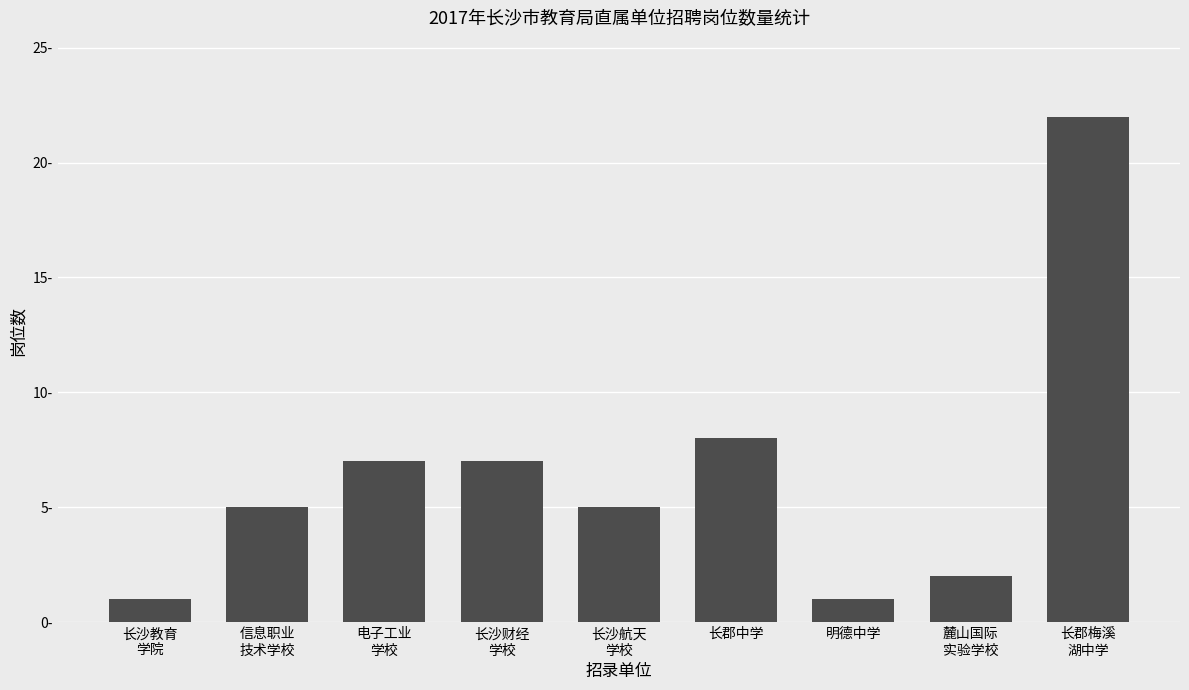

What is the difference between the second highest and second lowest values?

7